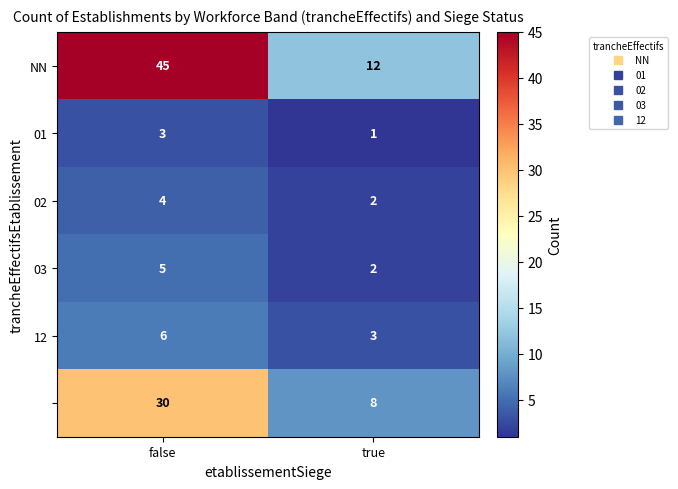

What is the difference between the highest and lowest values at false?

42